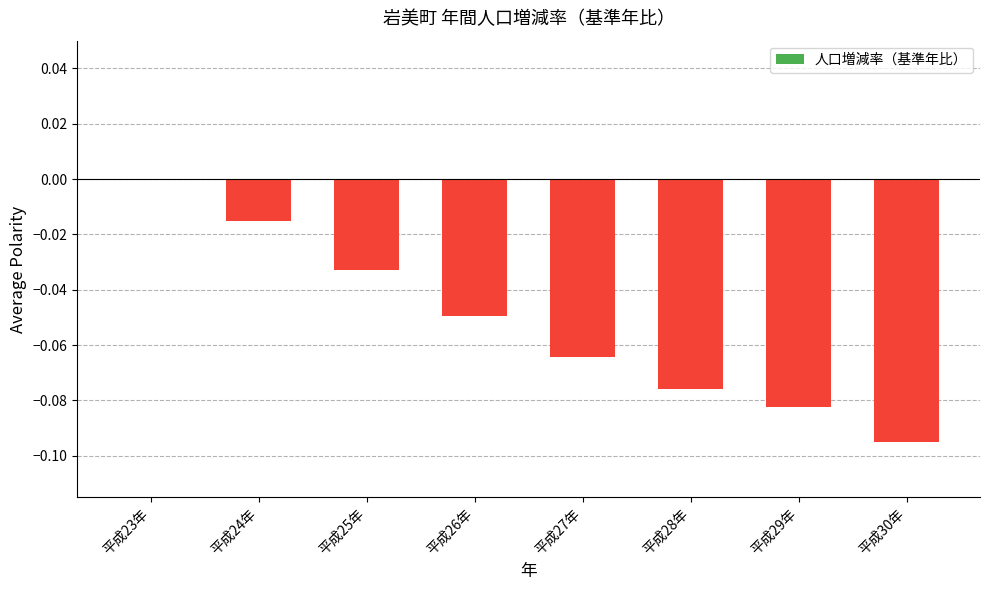

At which category does the chart reach its peak across all series?

平成23年